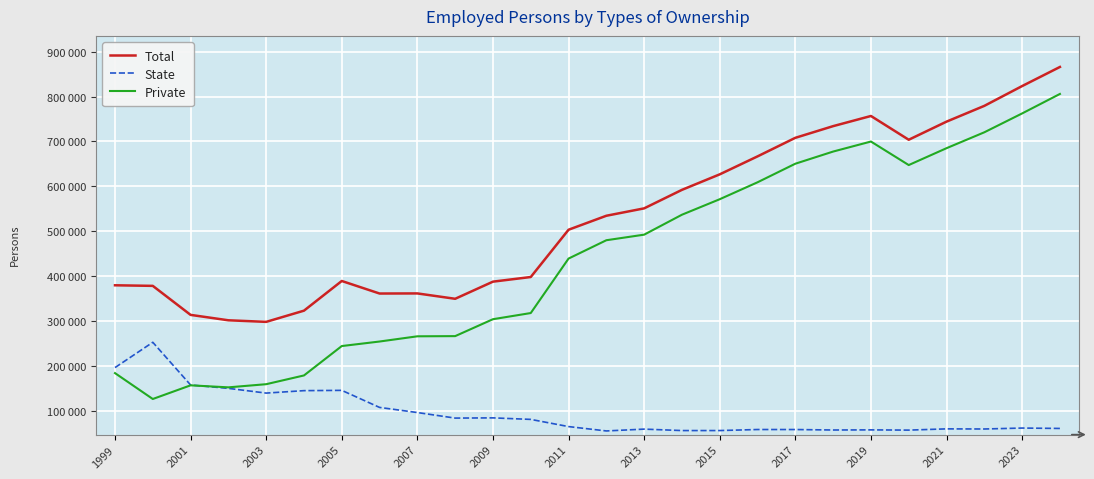

Rank the series by their maximum value, from lowest to highest.

State, Private, Total